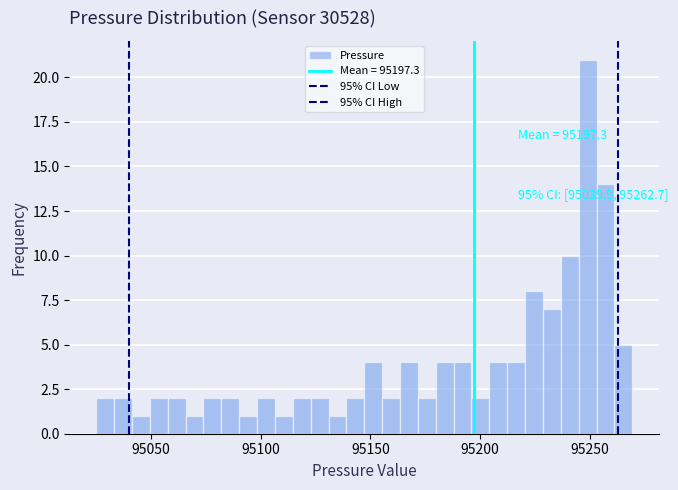

Read against the x-axis, roughly where is the centre of the tallest bar?

95250